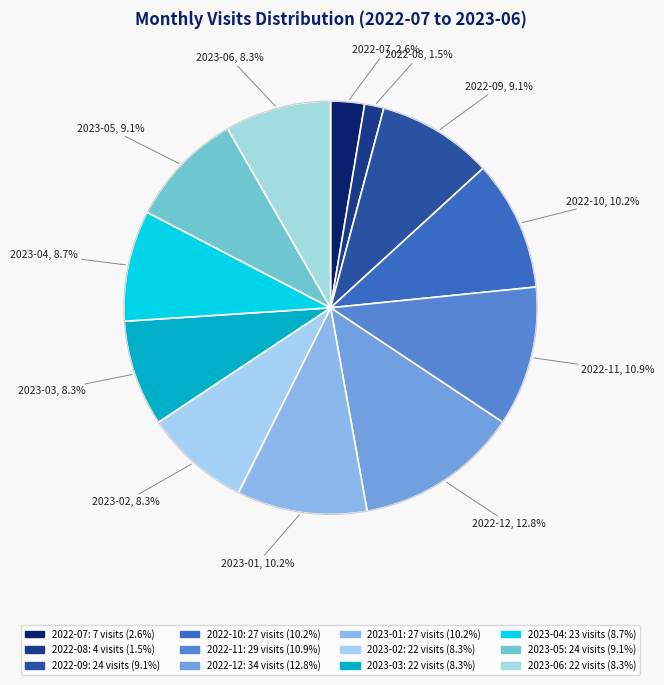

Do 2022-09 and 2023-01 together represent more than half of the pie?

No